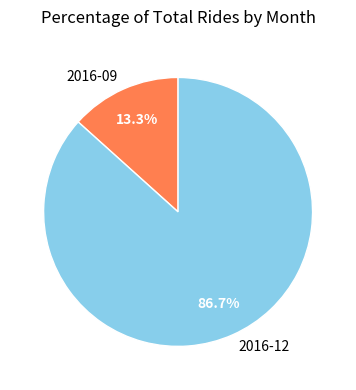

To the nearest percent, what is the difference between the 2016-09 and 2016-12 slice percentages?

73%